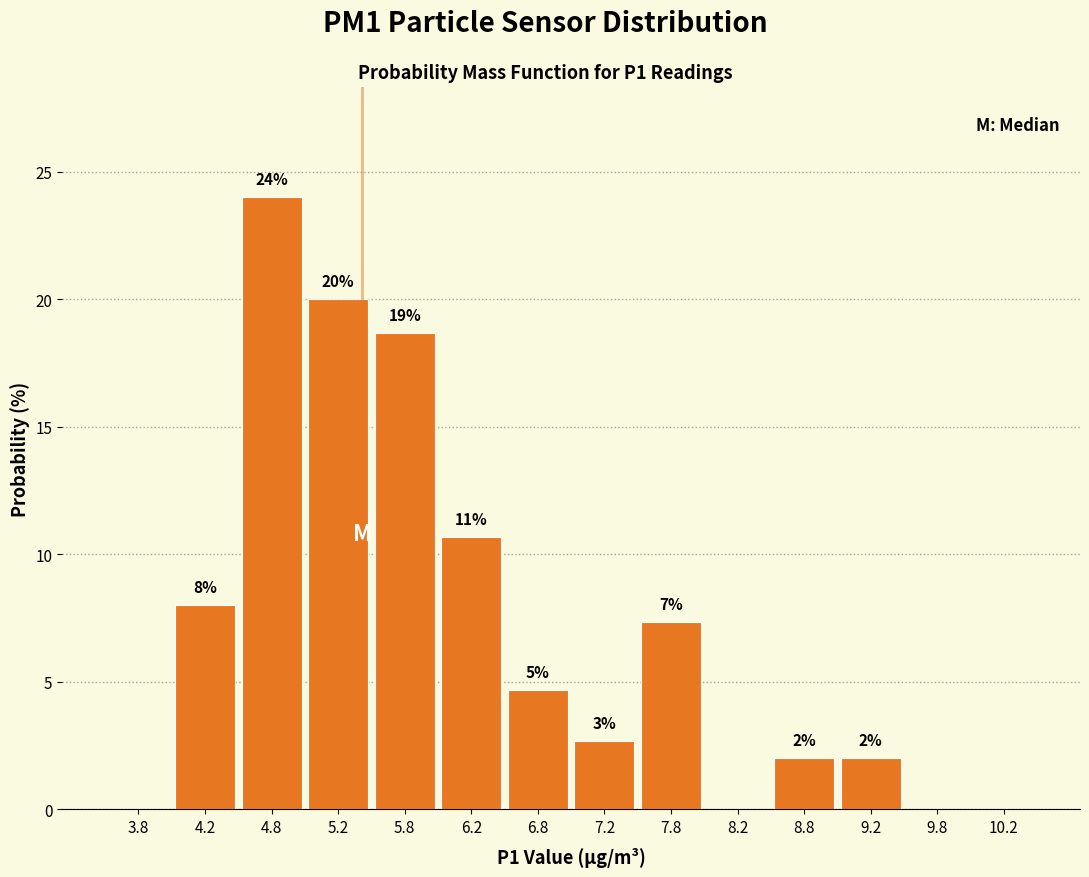

Which range on the x-axis has the tallest bar?

4.5 to 5.0